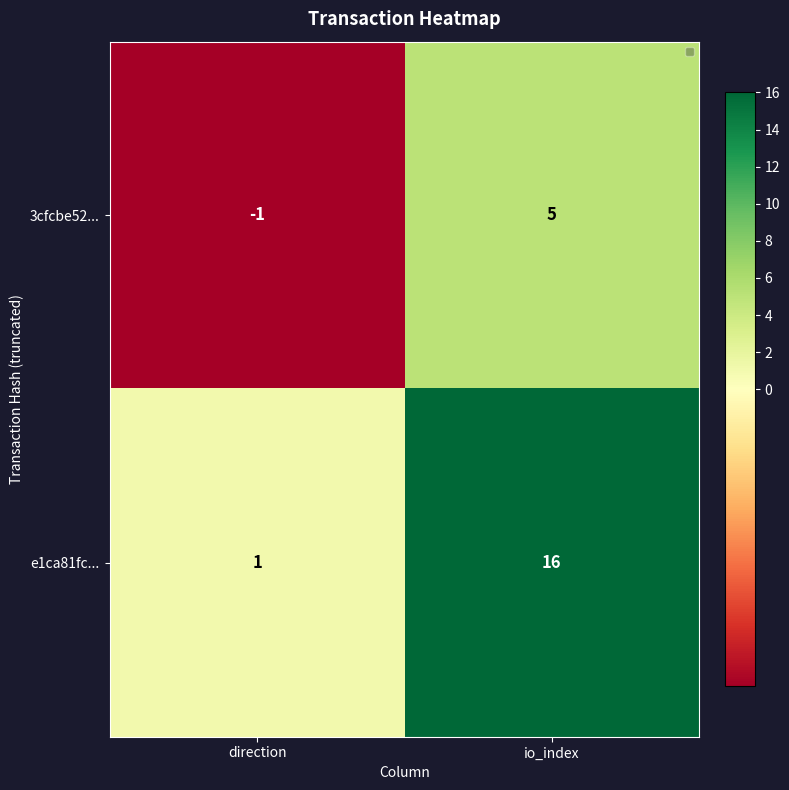

What is the sum of all 3cfcbe52... values?

4